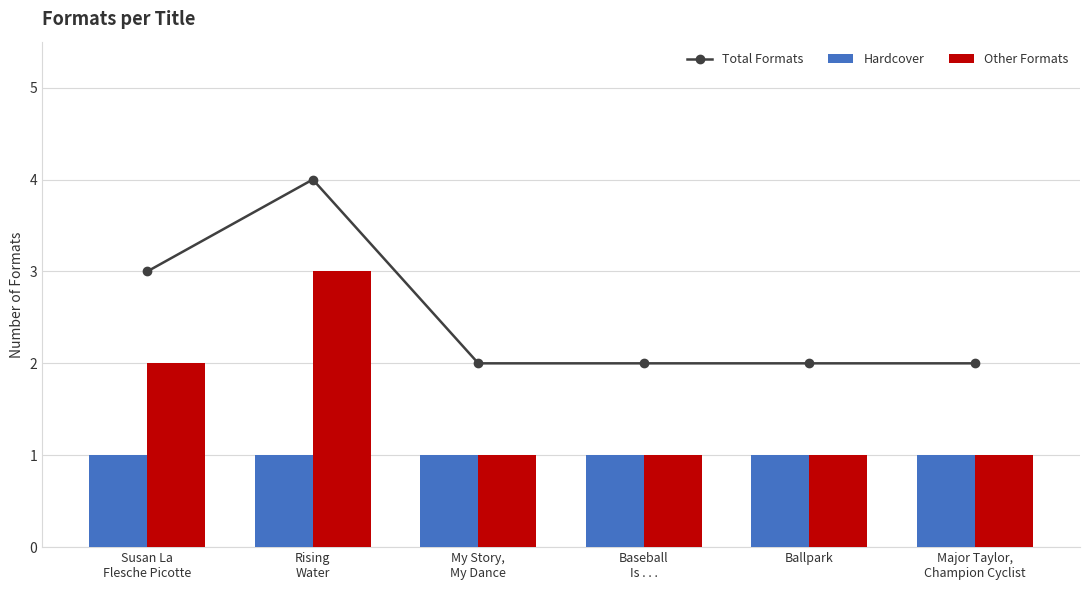

What is the difference between the maximum and minimum values in the Total Formats series?

2